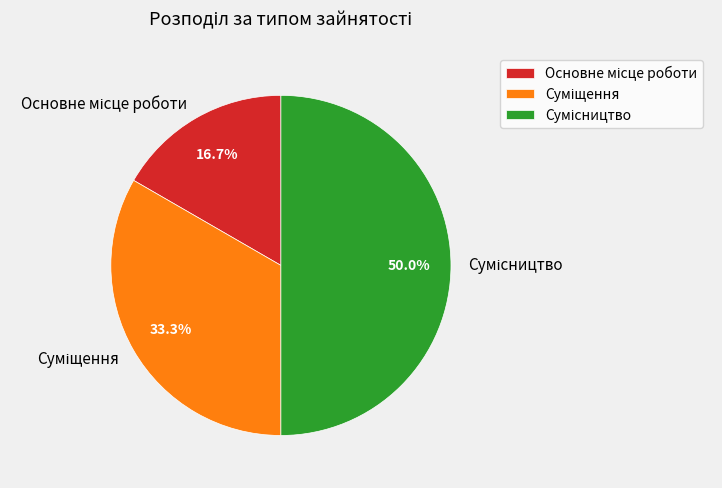

To the nearest percent, what portion does Сумісництво represent?

50%